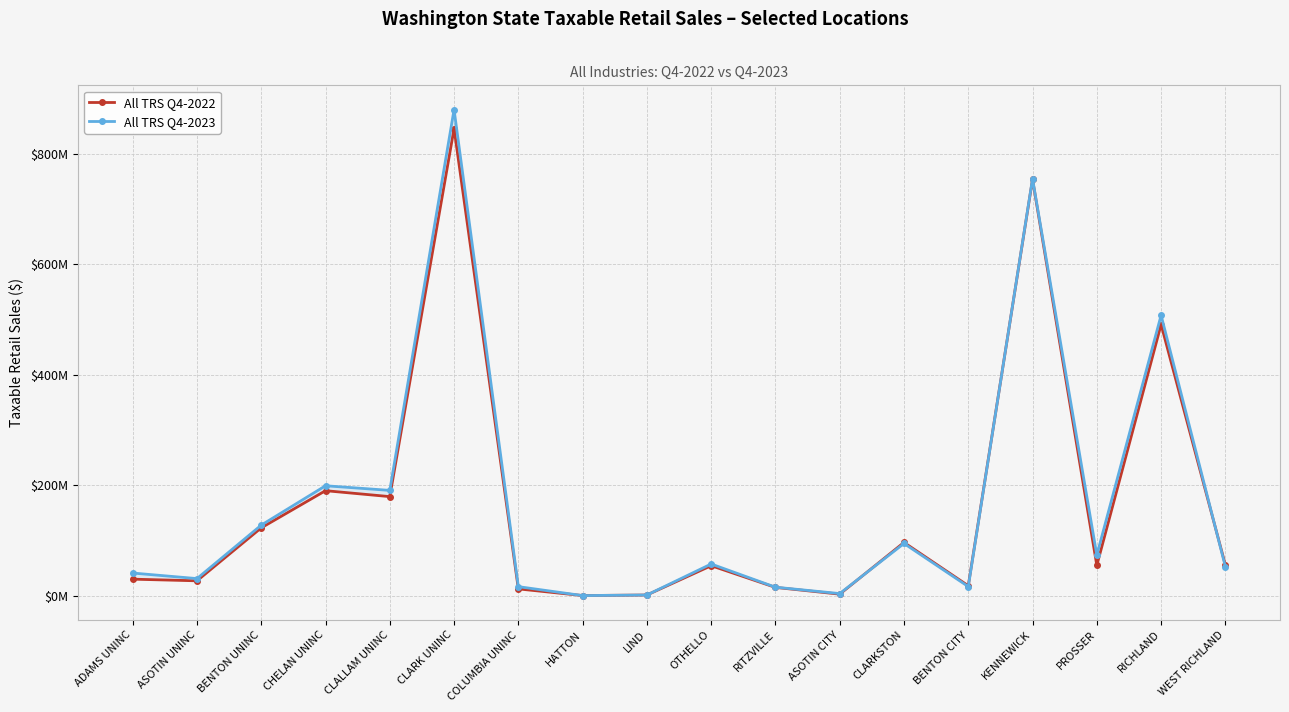

At which label is All TRS Q4-2022 closest to 423046954?

RICHLAND